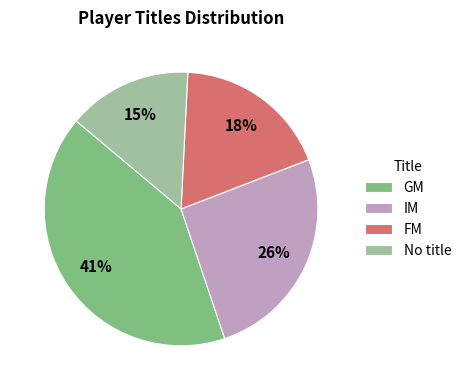

Which category has the biggest portion of the pie?

GM